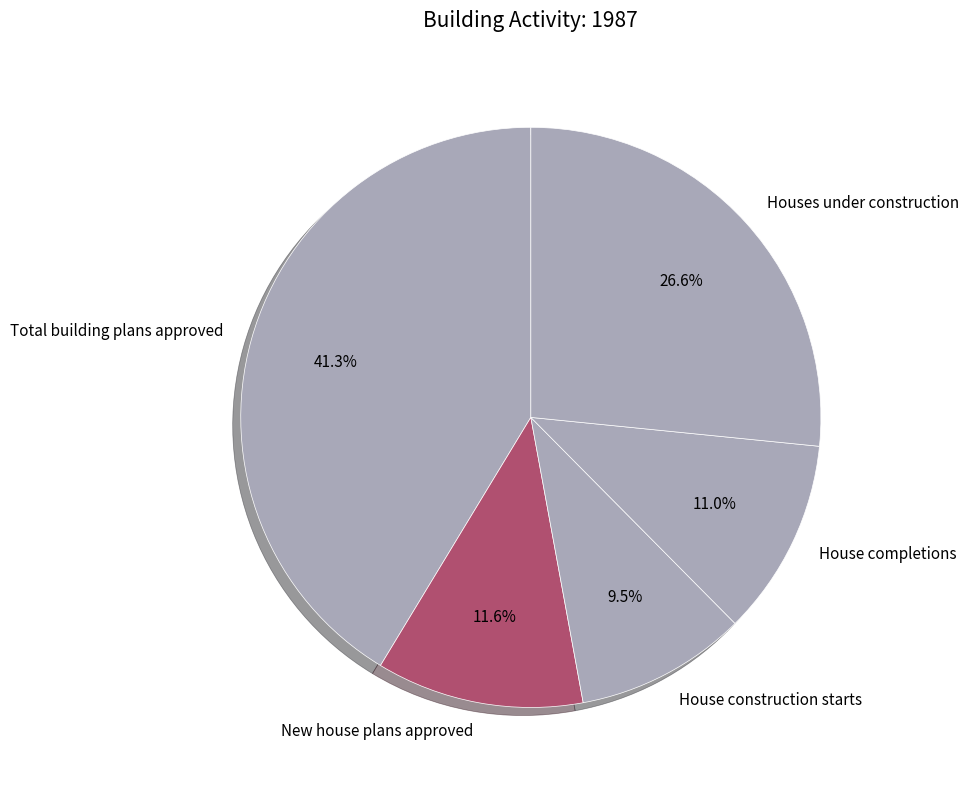

To the nearest percent, what is the combined percentage of Total building plans approved and House construction starts?

51%